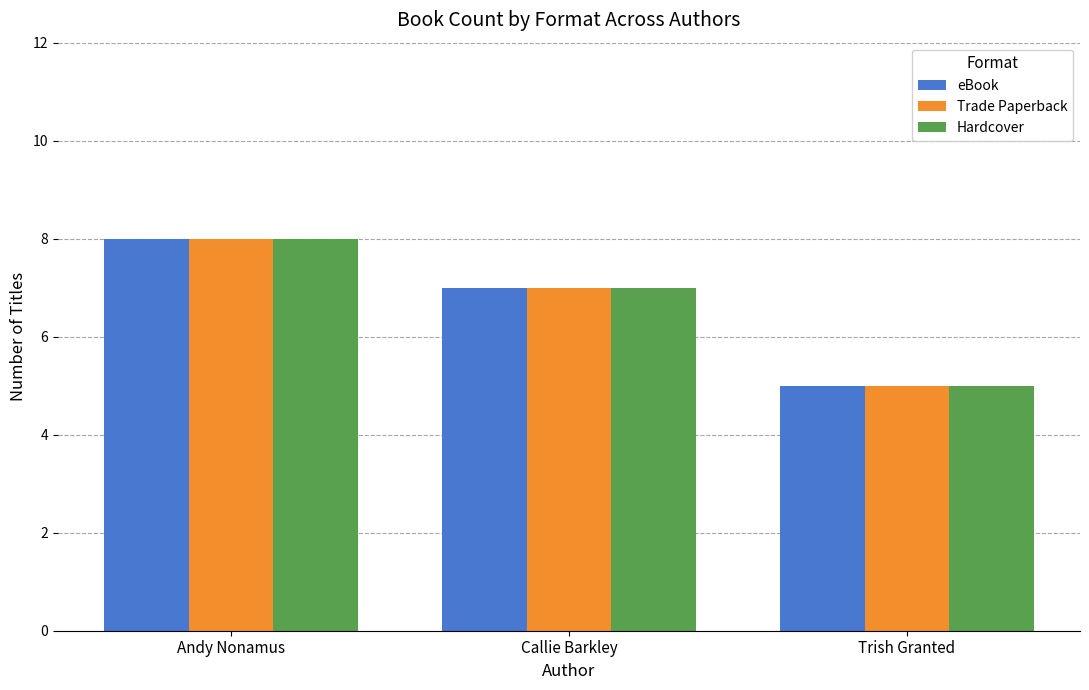

At which category is the sum across all series the highest?

Andy Nonamus